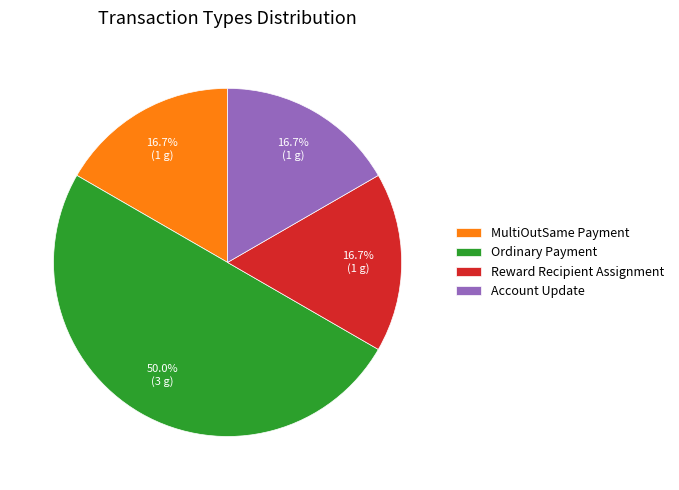

Approximately how many times larger is the value at Ordinary Payment compared to Account Update?

3.0